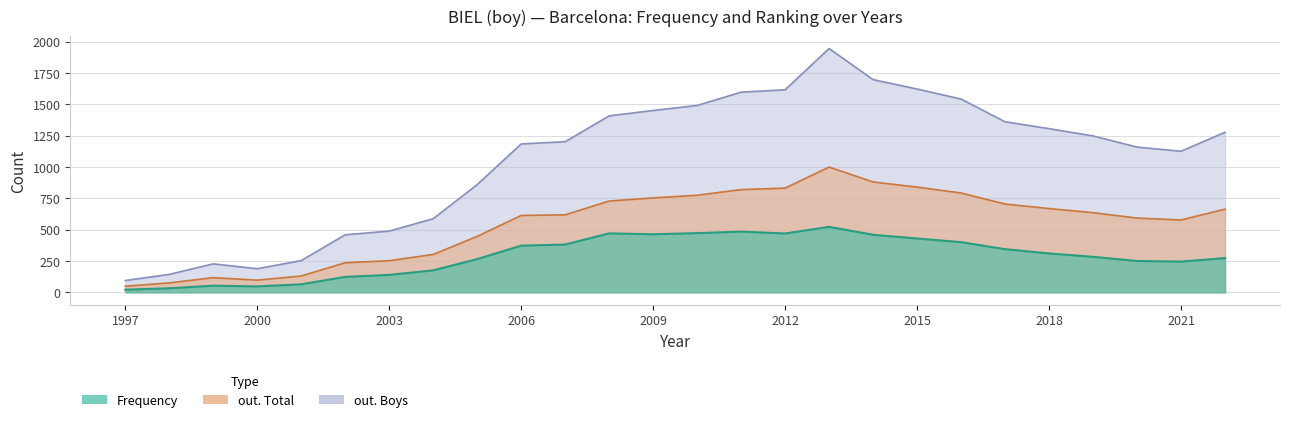

How many values in the out. Total series exceed 635?

12